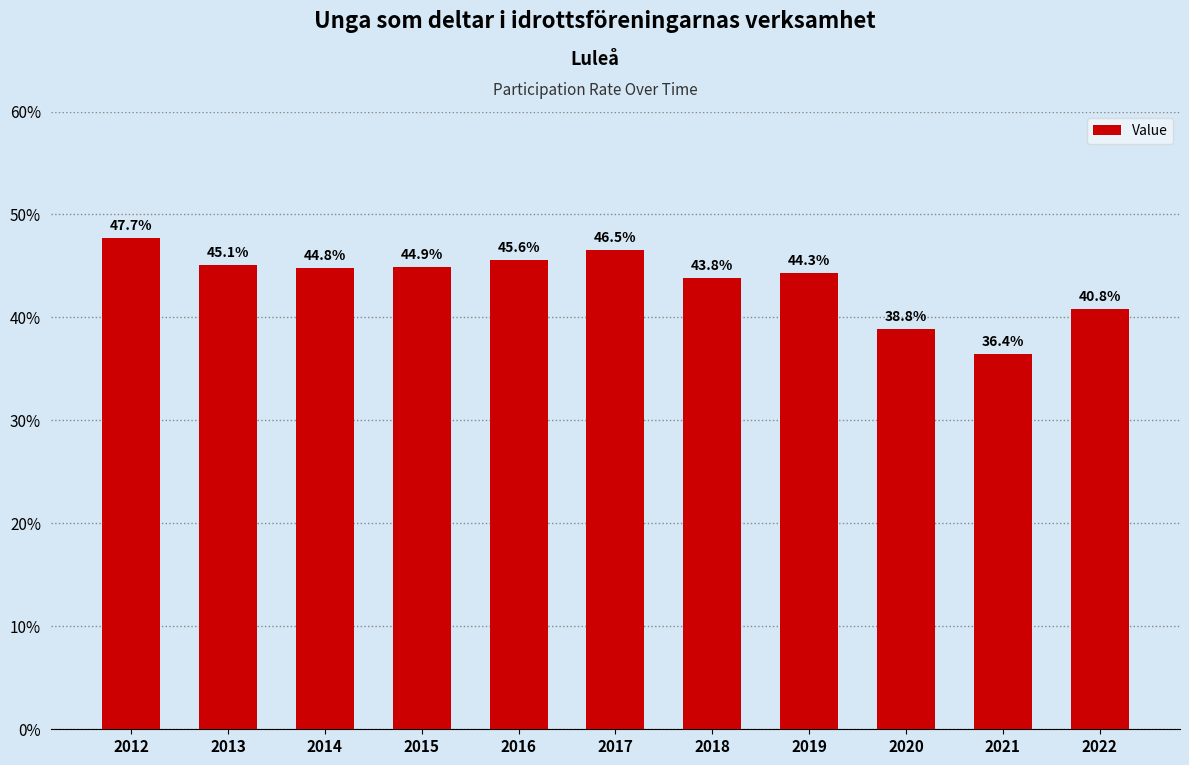

Count the number of values greater than 44.

7